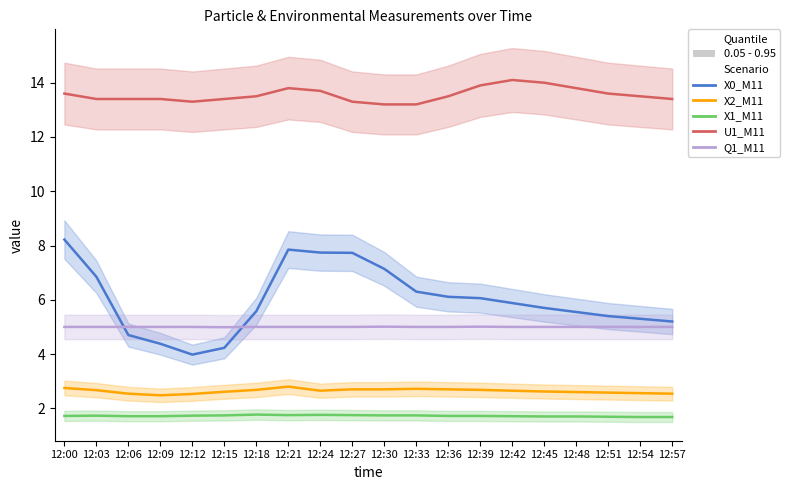

True or false: Q1_M11 has more than 2 points higher than both neighbors.

False